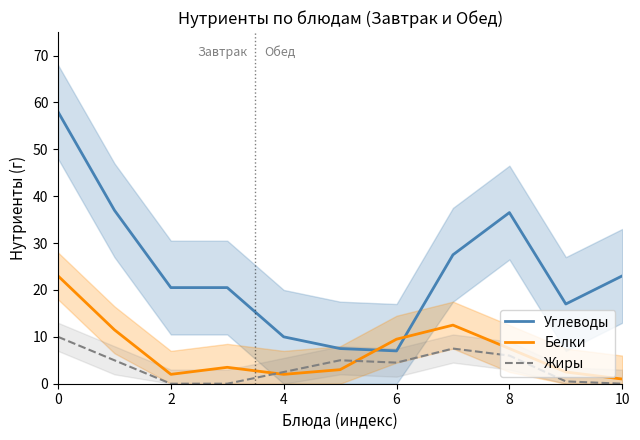

True or false: Жиры and Белки cross at least once.

True